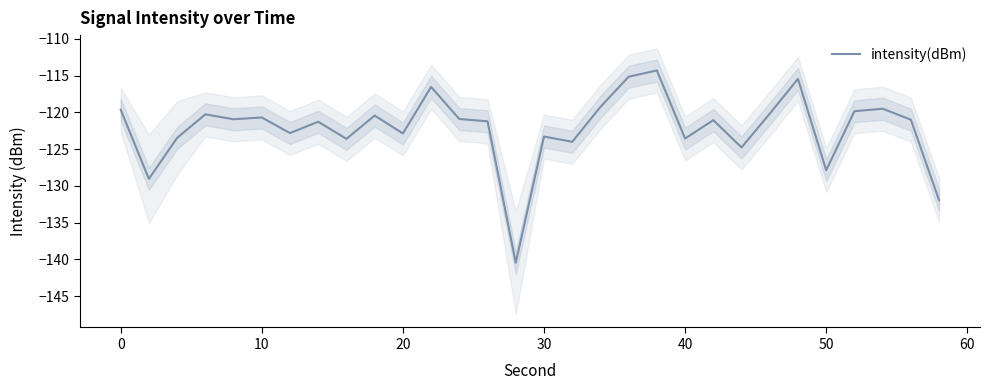

How many values exceed -120?

8